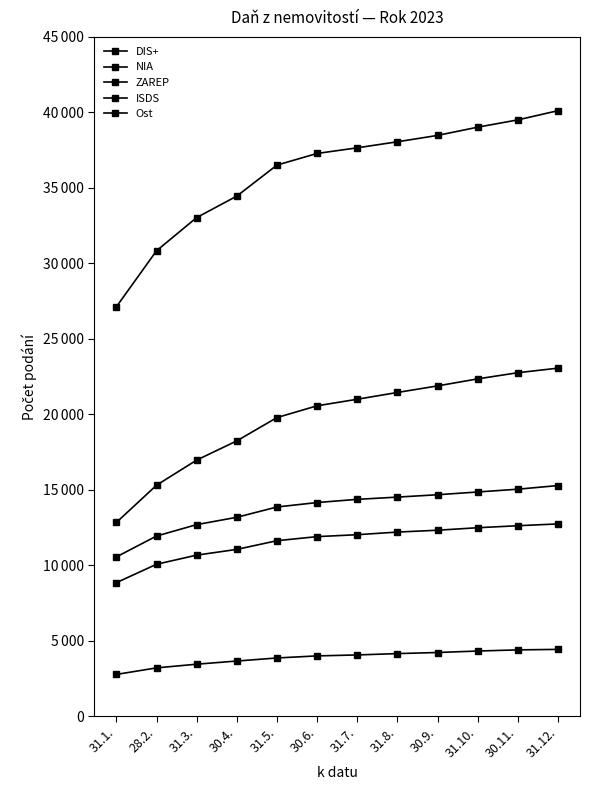

Which series changed the most between 31.1. and 31.5.?

DIS+